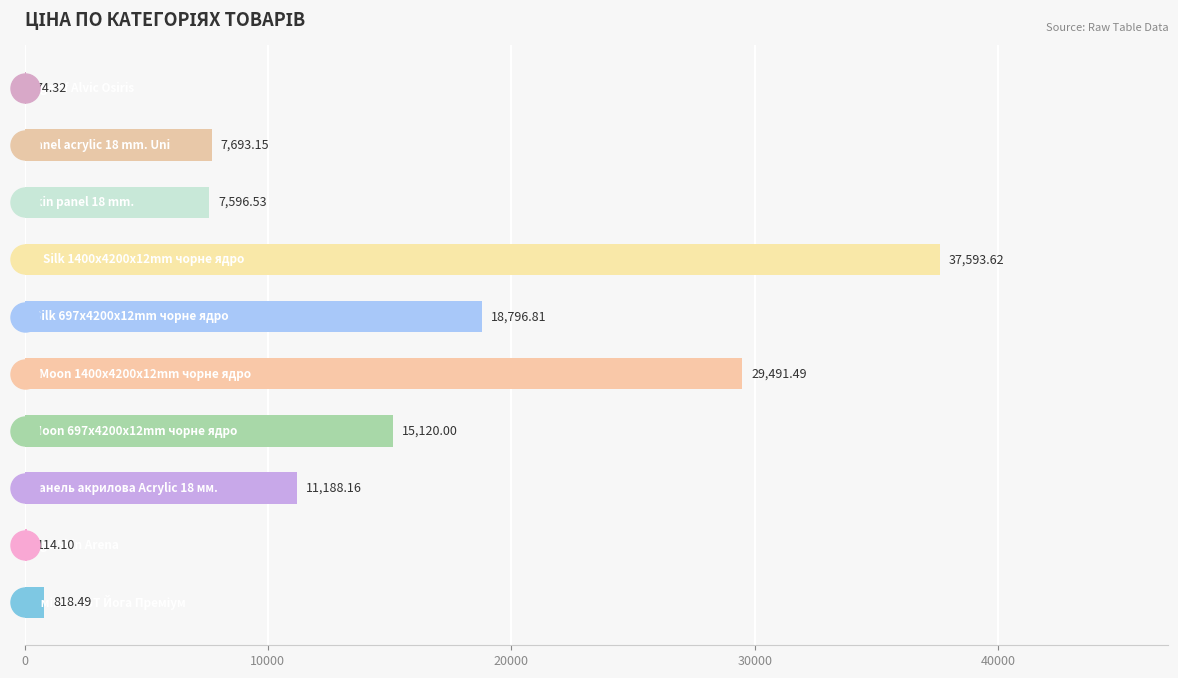

What is the difference between the maximum and minimum values?

37519.3